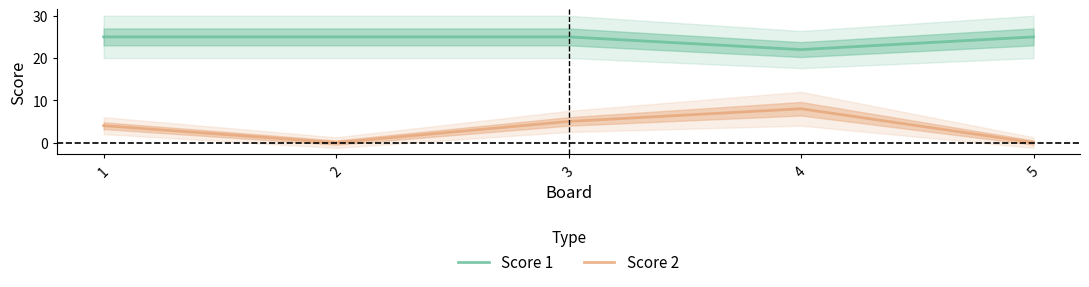

Rank the series by their maximum value, from lowest to highest.

Score 2, Score 1